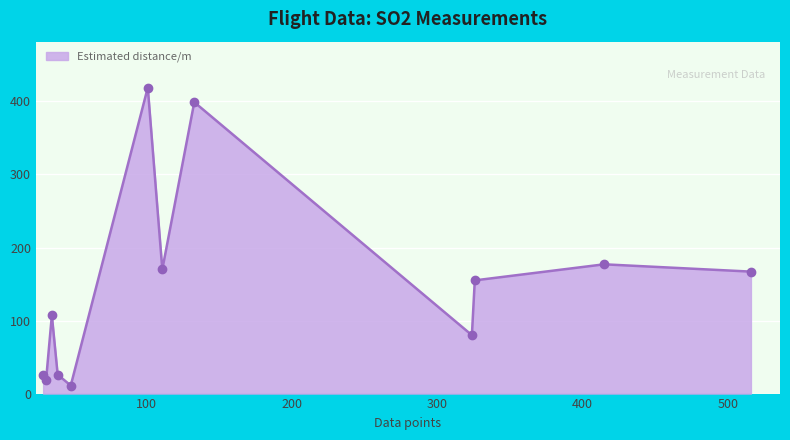

How many lines are shown in the chart?

1